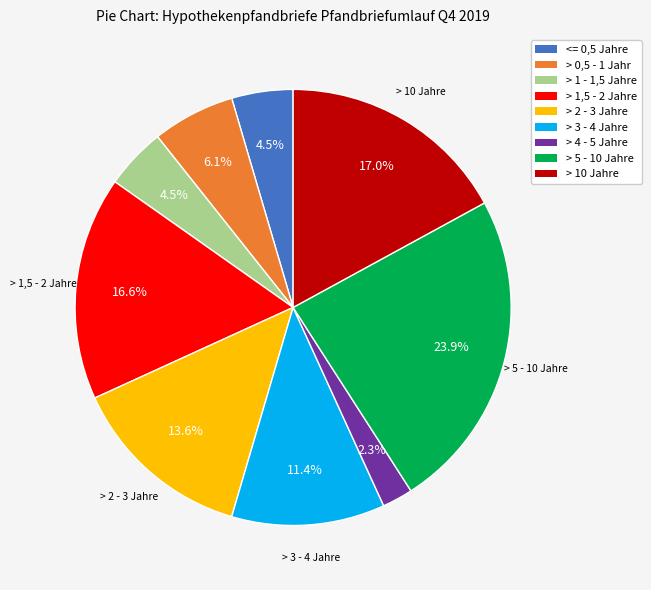

Approximately how many times larger is the value at > 0,5 - 1 Jahr compared to > 4 - 5 Jahre?

2.7